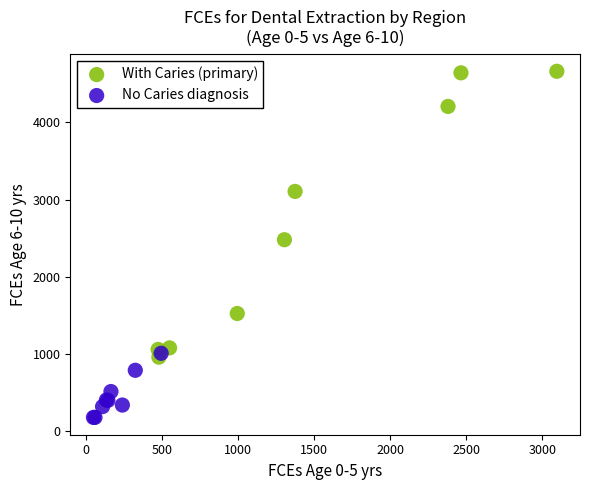

Which series has the largest Y range (max minus min)?

With Caries (primary)